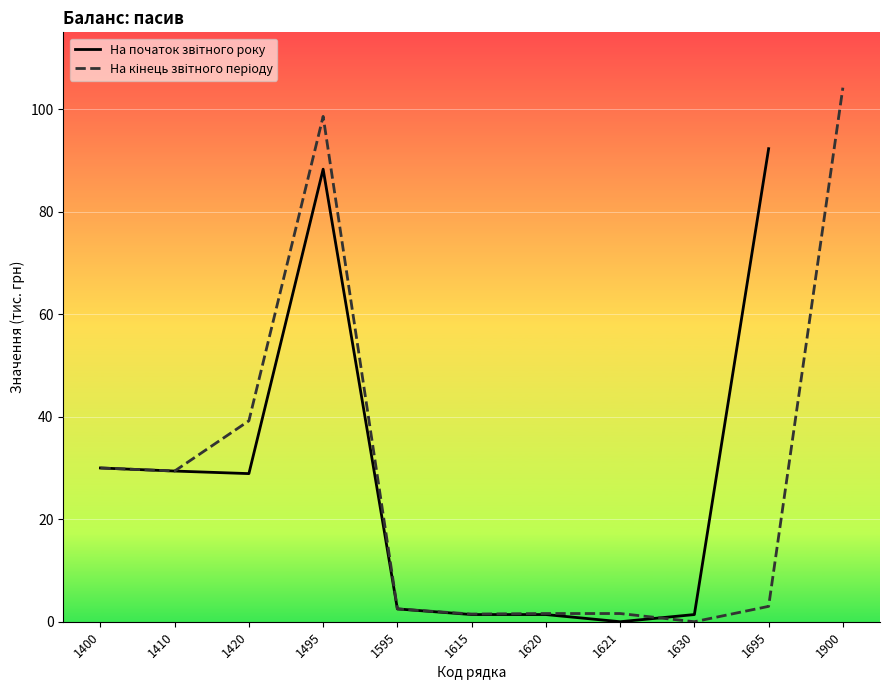

Is it true that На кінець звітного періоду equals 2.5 at 1620?

False